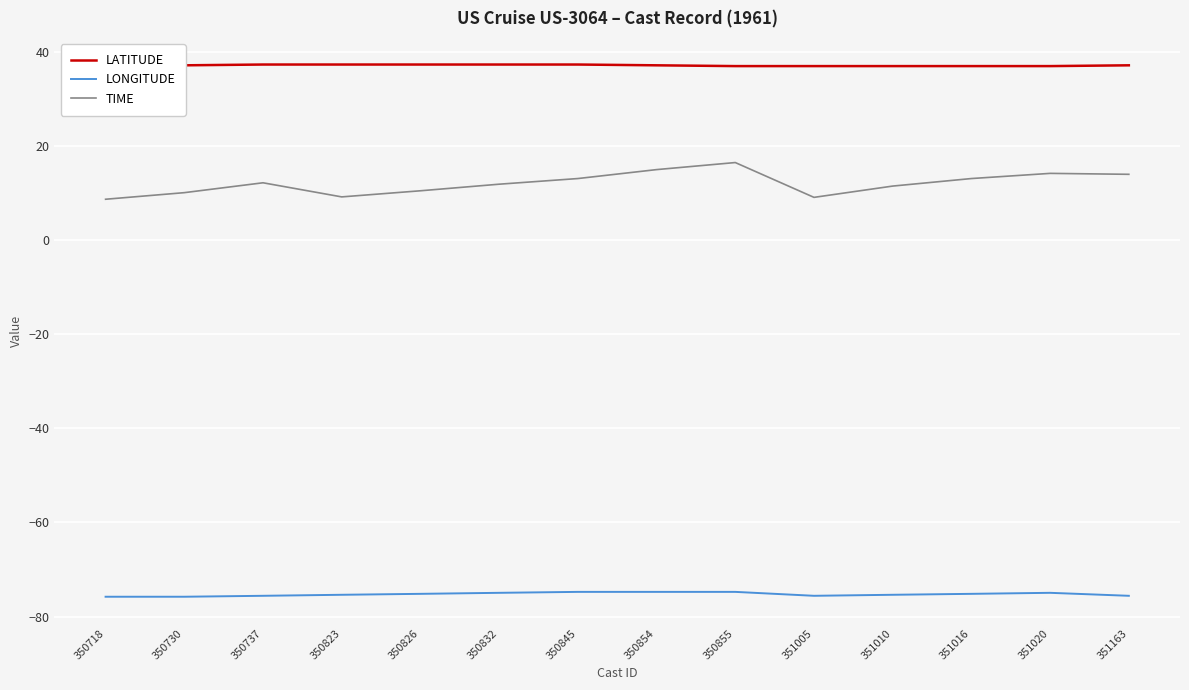

Is the value of LATITUDE at 350718 greater than the value of LONGITUDE at 350737?

Yes